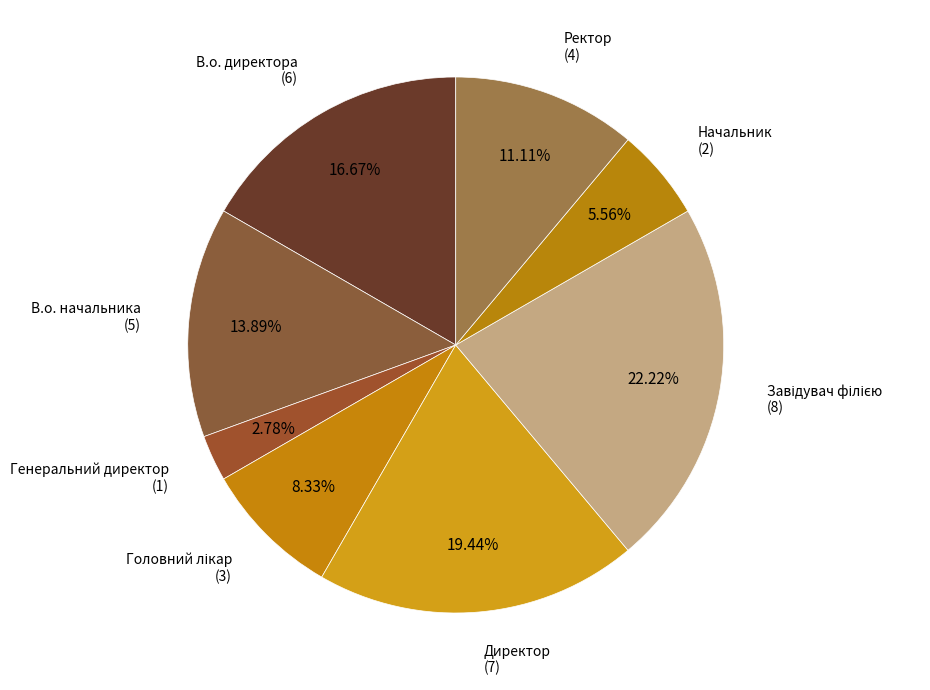

What is the smallest slice in the pie chart?

Генеральний директор